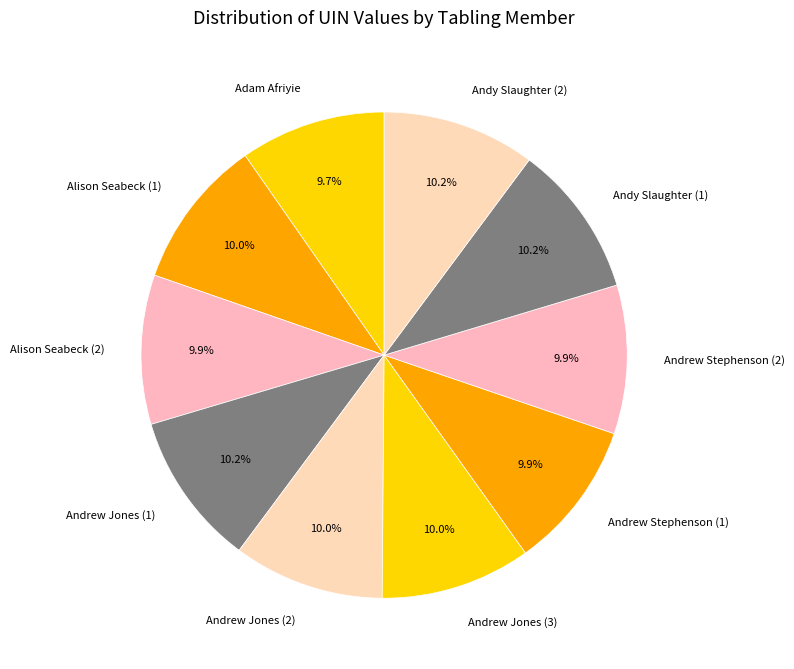

Combined, do Alison Seabeck (1) and Andy Slaughter (2) account for over 50%?

No